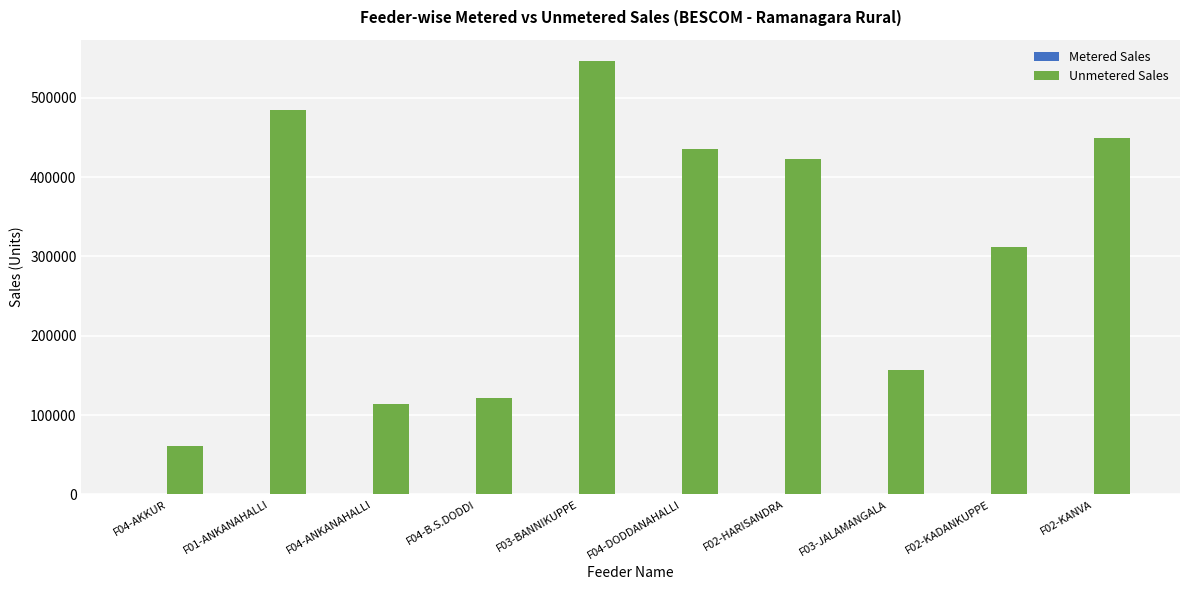

How many groups of bars are there?

10